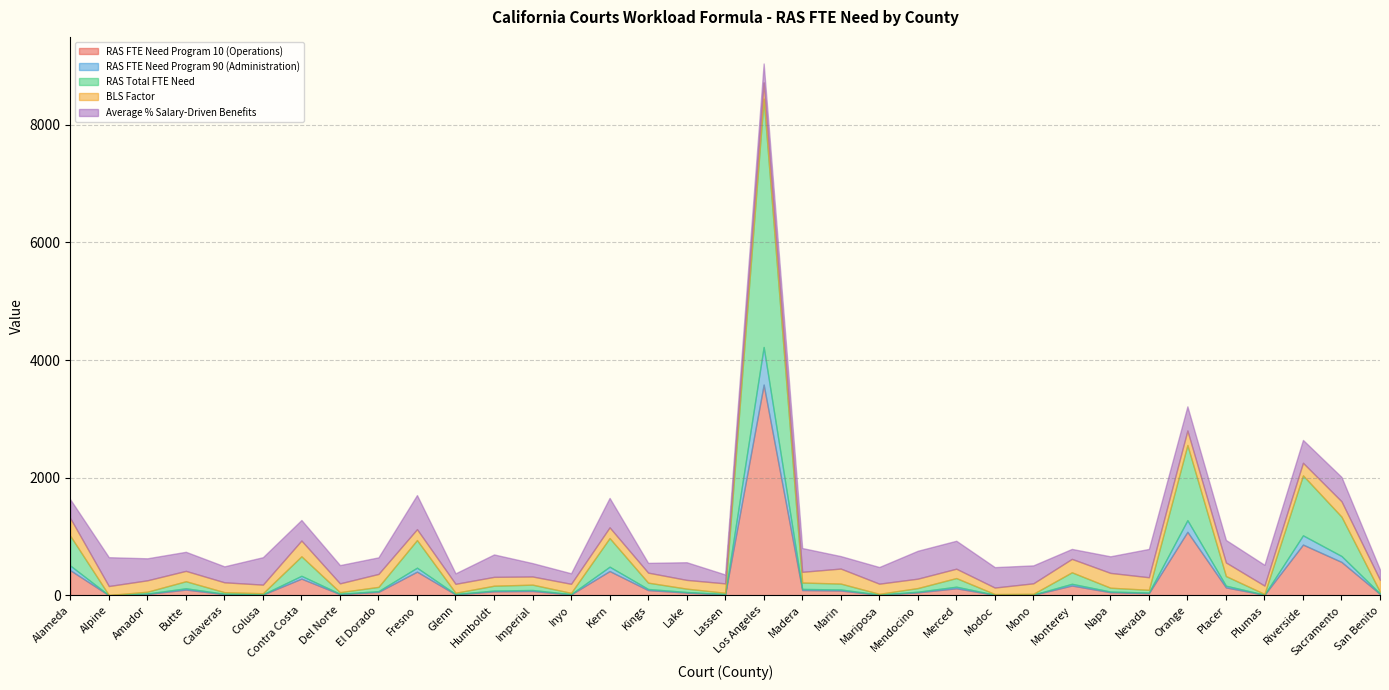

At which category is the sum across all series the highest?

Los Angeles